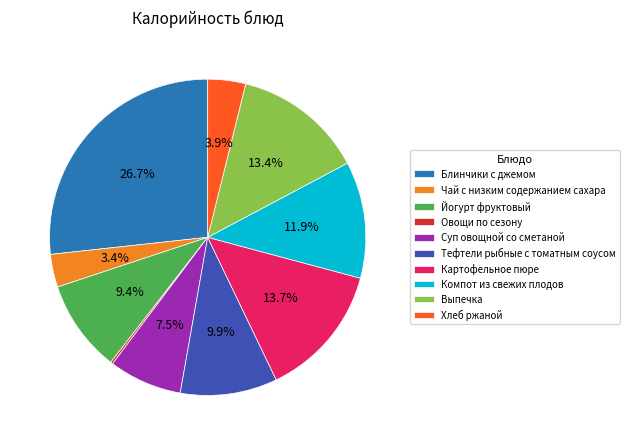

True or false: Блинчики с джемом accounts for 37% of the total.

False